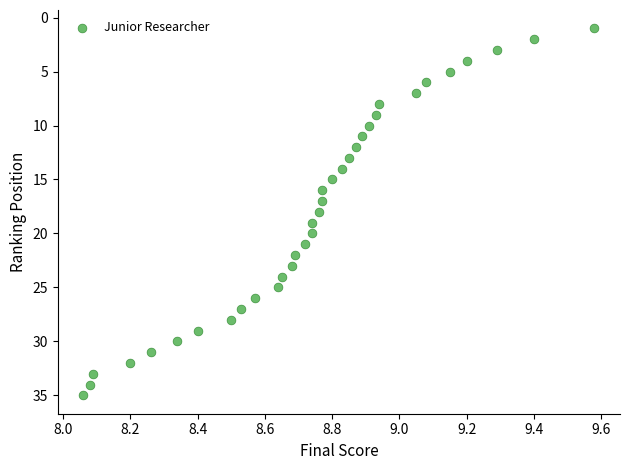

What is the range of Y values (max minus min)?

34